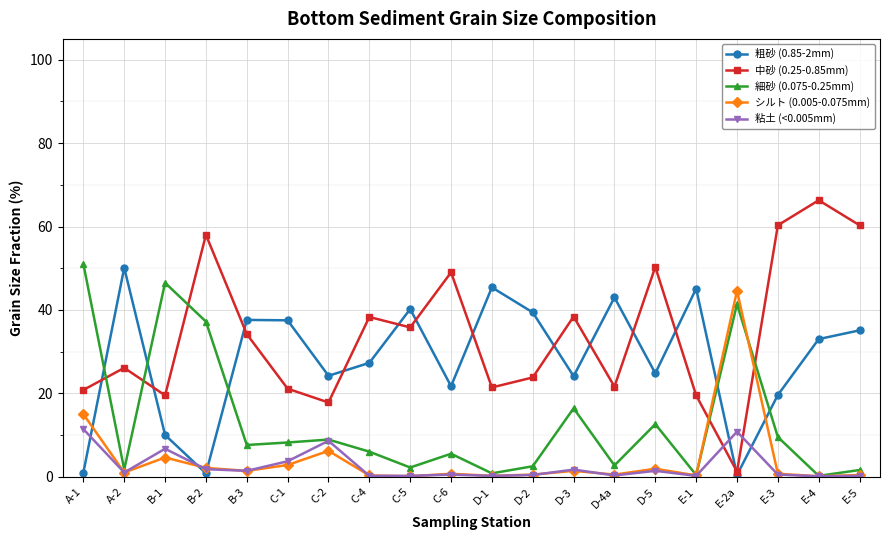

What position from the right is B-3?

16